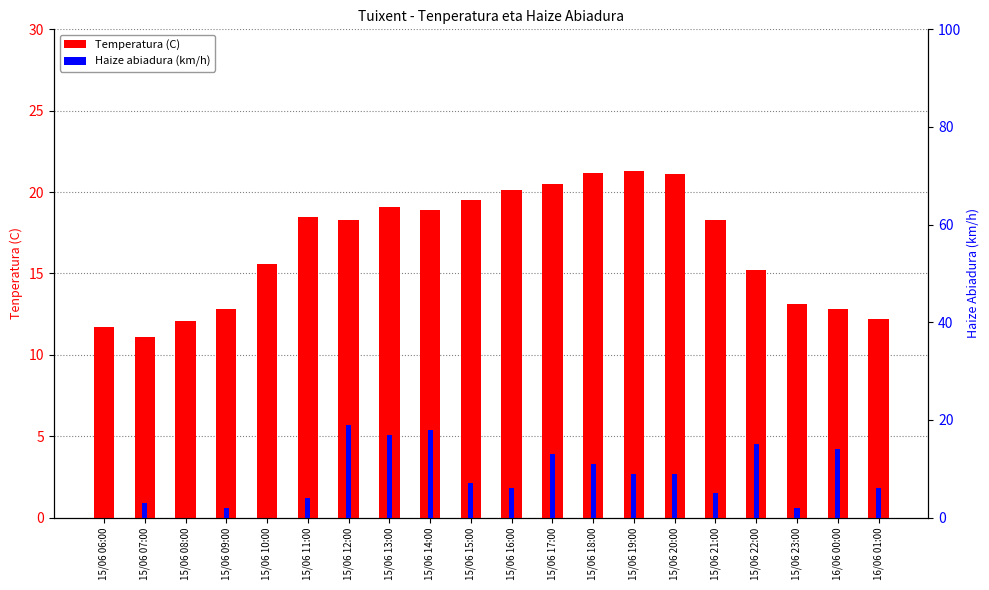

How many data points in Haize abiadura (km/h) are above 7?

9